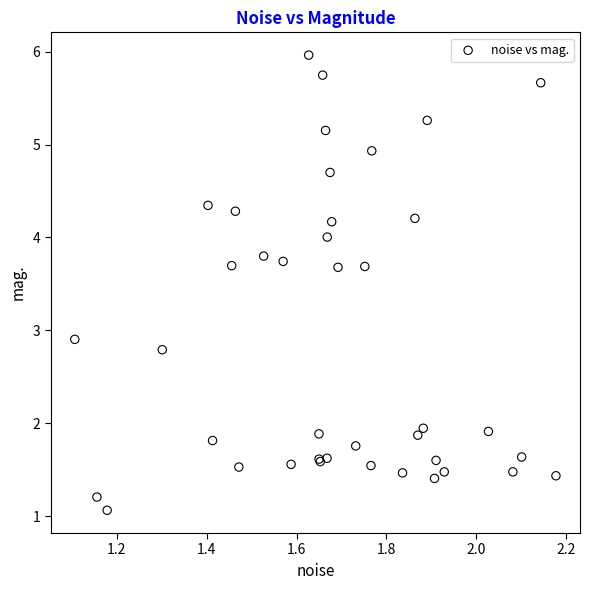

What Y value in the scatter plot is closest to 3?

2.9